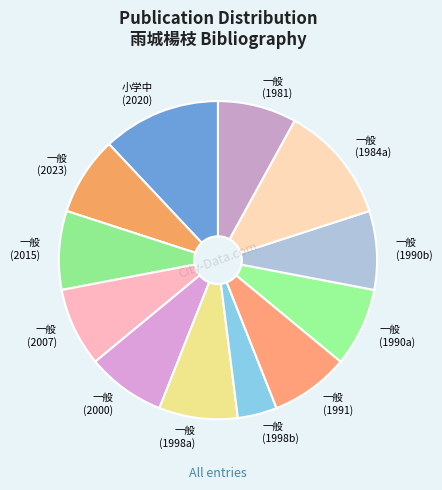

Is it true that 一般 (1981) is 8% of the pie?

True